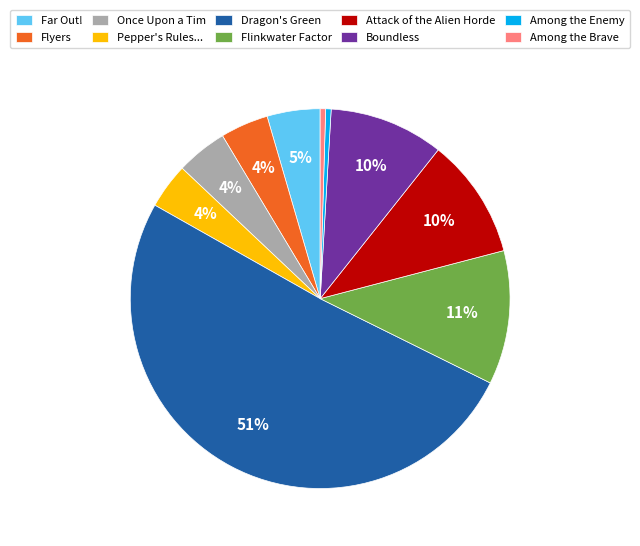

What percentage is the Flyers slice, to the nearest percent?

4%